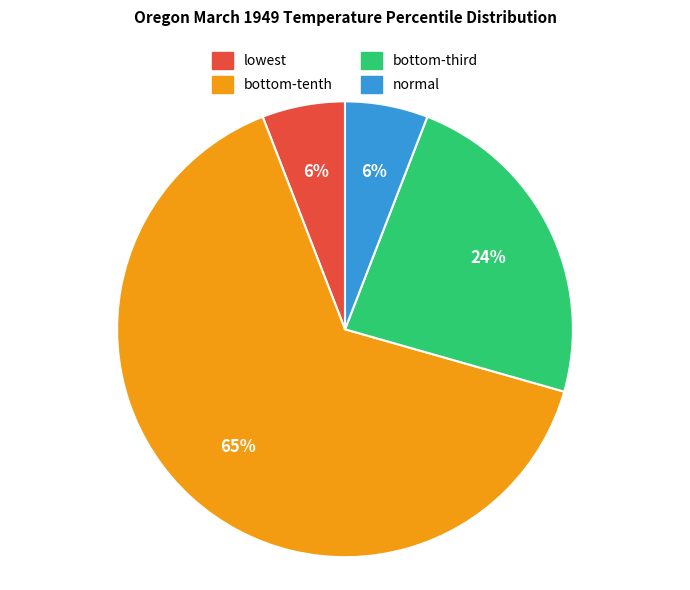

What is the largest slice in the pie chart?

bottom-tenth